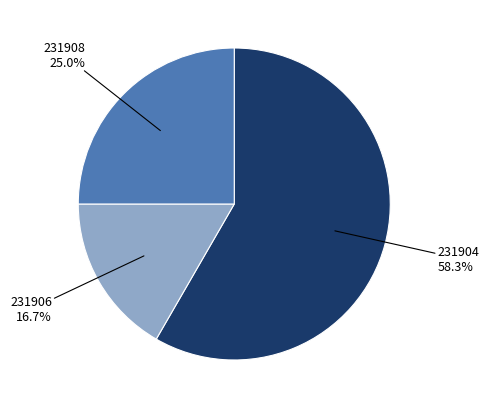

Is there any slice that represents more than half of the pie?

Yes